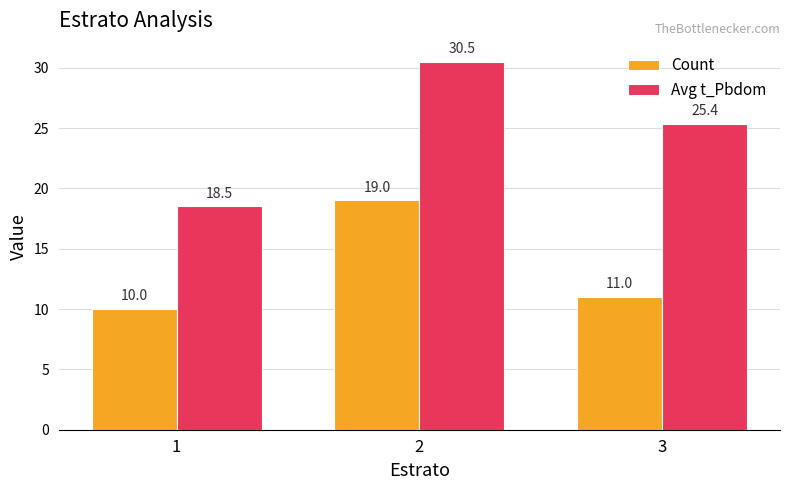

Reading left to right, transcribe all the data shown in this chart.

Count: 1=10.0	2=19.0	3=11.0
Avg t_Pbdom: 1=18.5	2=30.5	3=25.4